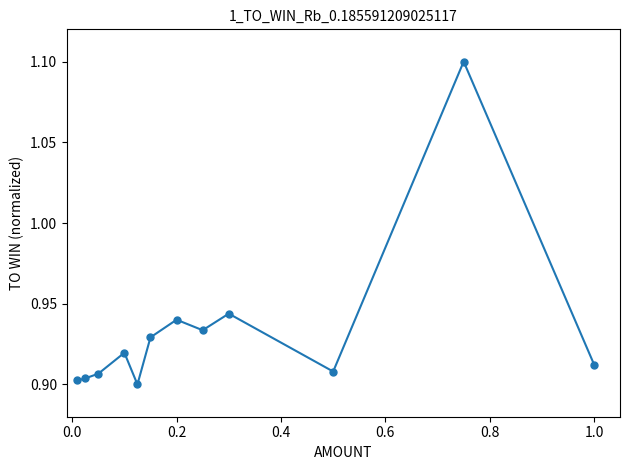

What is the greatest value displayed?

1.1